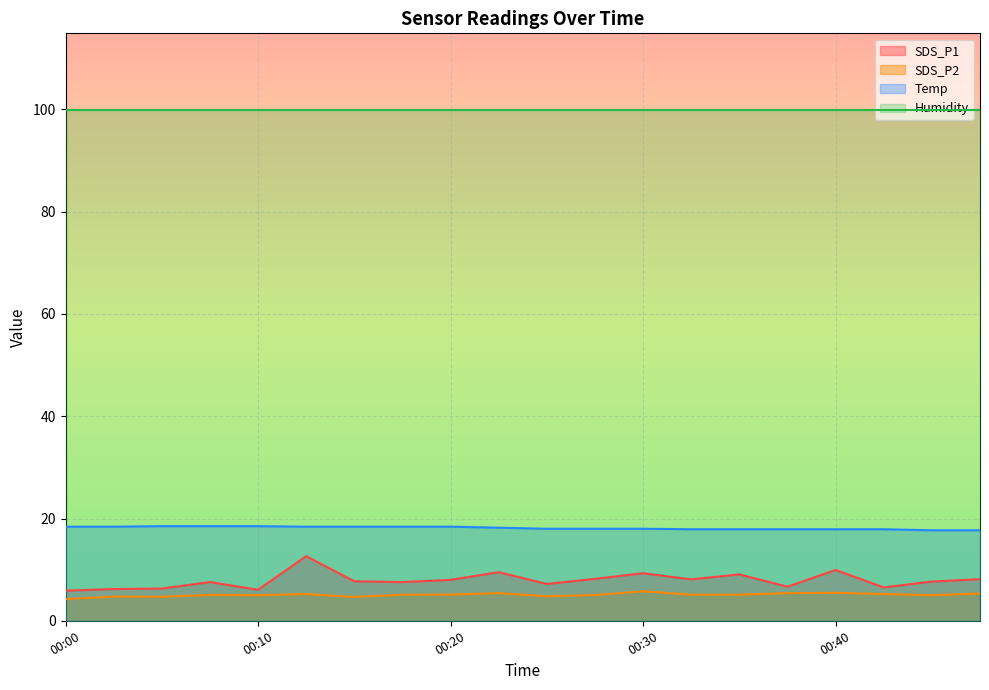

The SDS_P1 series shows 14.1 at 00:30. True or false?

False